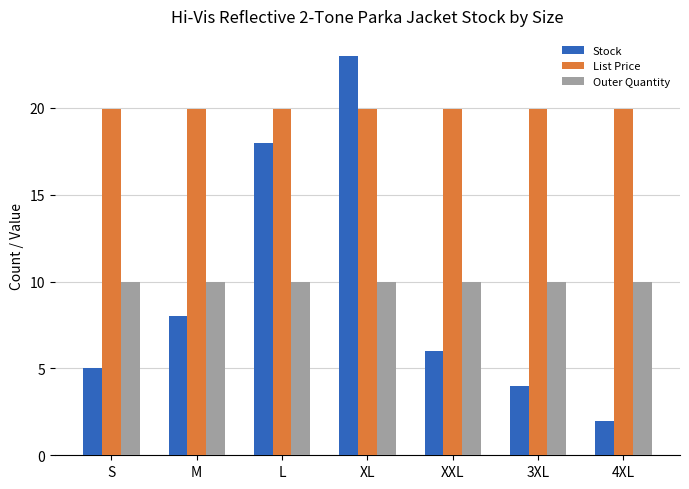

Does the chart contain any negative values?

No